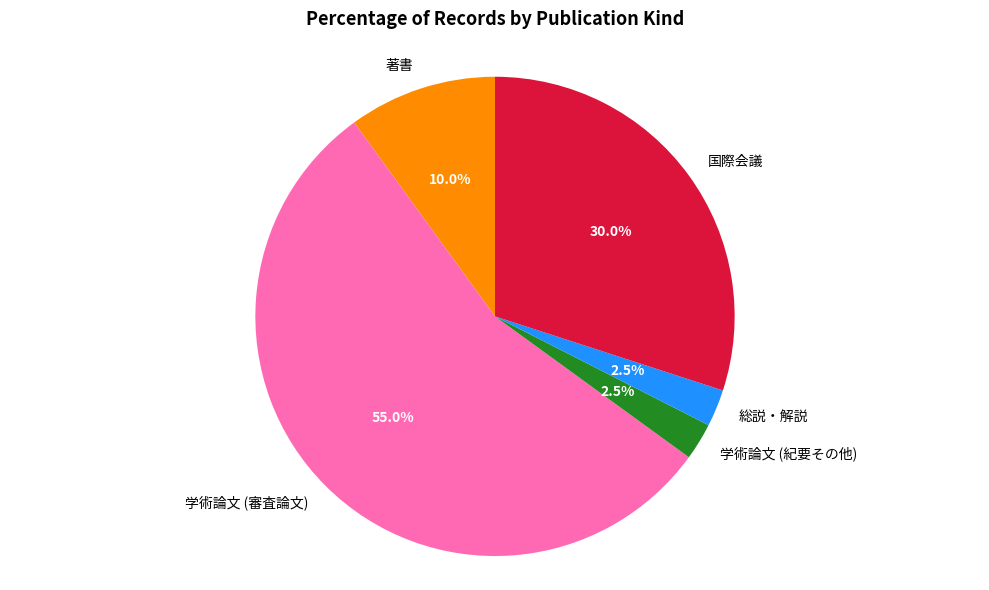

Approximately how many times larger is the value at 国際会議 compared to 総説・解説?

12.0